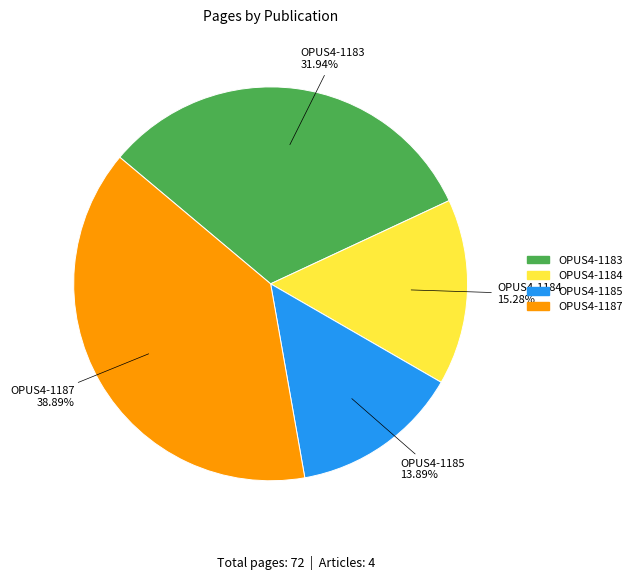

Which slice is the smallest?

OPUS4-1185